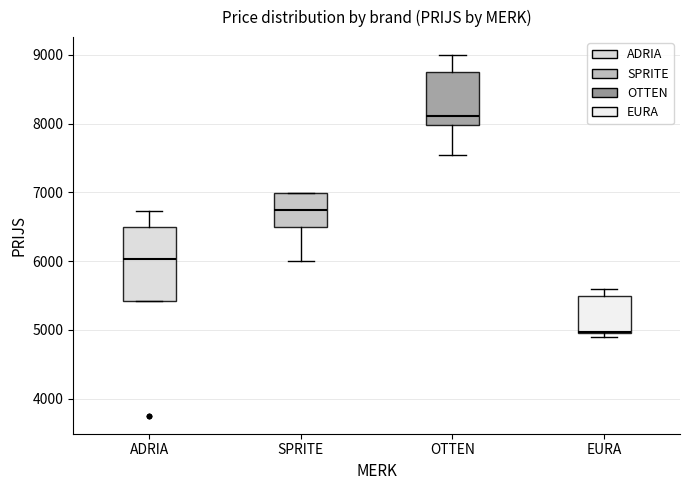

Reading left to right, read every box against the y-axis: the position of its median line, the range the box covers, and the ends of its whiskers. The values are not printed on the chart, so give them approximately, as read against the axis.

ADRIA: median 6000, box 5400 to 6500, whiskers 5400 to 6700
SPRITE: median 6700, box 6500 to 7000, whiskers 6000 to 7000
OTTEN: median 8100, box 8000 to 8700, whiskers 7500 to 9000
EURA: median 5000, box 4900 to 5500, whiskers 4900 (just below the box's lower edge) to 5600